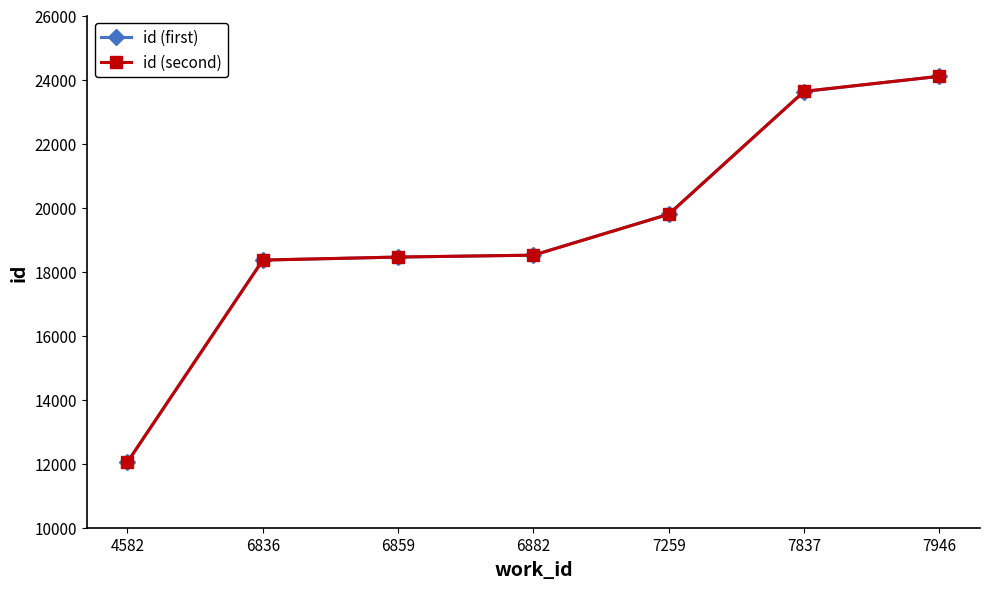

Between 6836 and 7946, which series saw the biggest shift?

id (second)